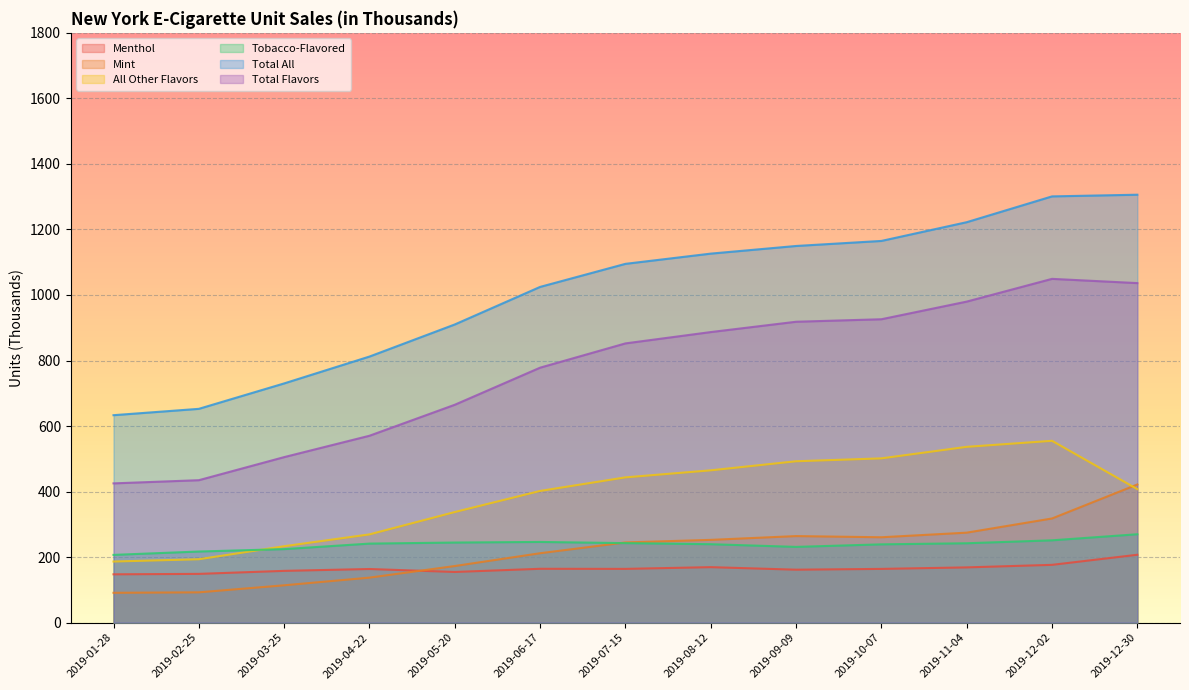

Which series has the largest range (max minus min)?

Total All